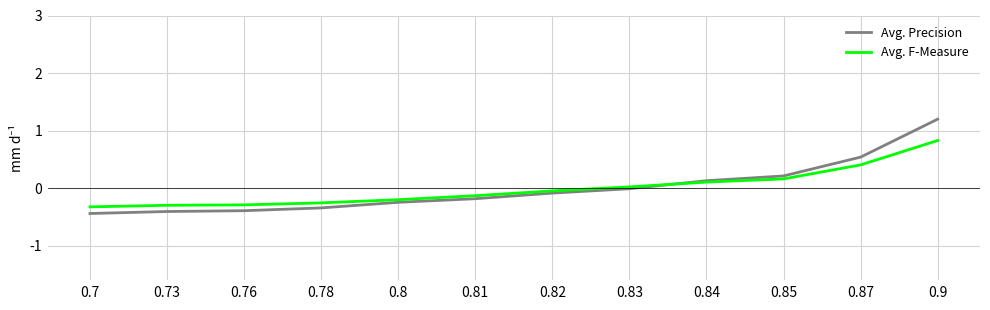

Between 0.7 and 0.83, which series saw the biggest shift?

Avg. Precision